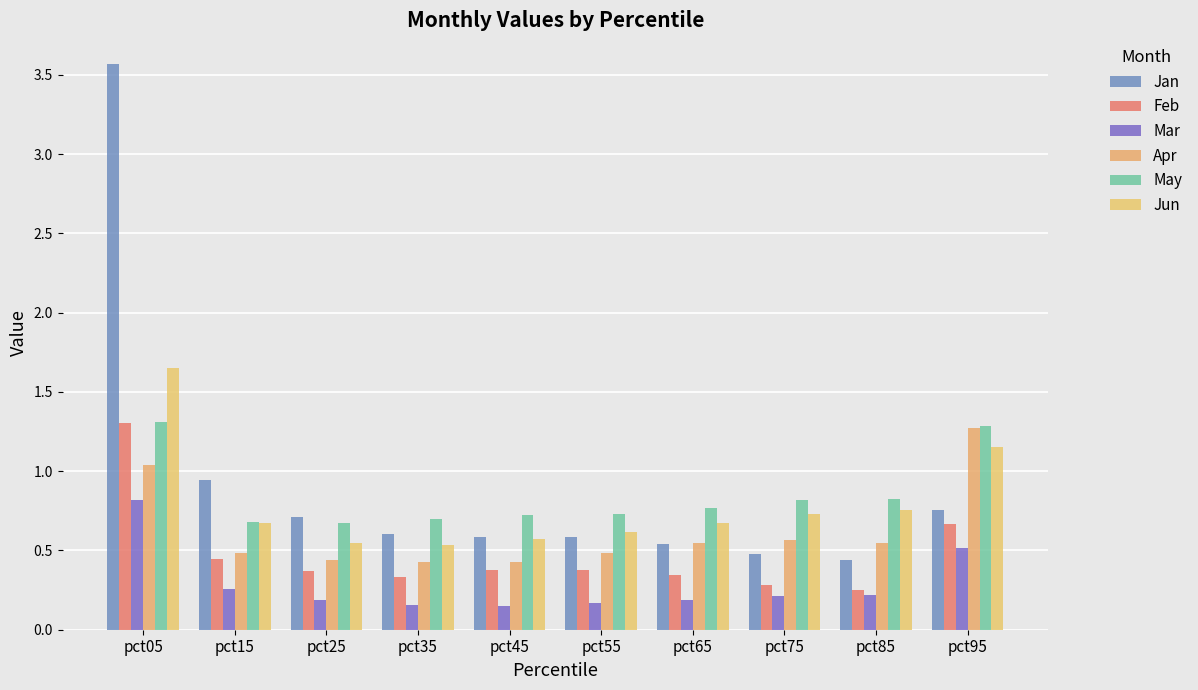

Reading right to left, extract all data points from this chart.

Jan: pct95=0.8	pct85=0.4	pct75=0.5	pct65=0.5	pct55=0.6	pct45=0.6	pct35=0.6	pct25=0.7	pct15=0.9	pct05=3.6
Feb: pct95=0.7	pct85=0.3	pct75=0.3	pct65=0.3	pct55=0.4	pct45=0.4	pct35=0.3	pct25=0.4	pct15=0.4	pct05=1.3
Mar: pct95=0.5	pct85=0.2	pct75=0.2	pct65=0.2	pct55=0.2	pct45=0.2	pct35=0.2	pct25=0.2	pct15=0.3	pct05=0.8
Apr: pct95=1.3	pct85=0.5	pct75=0.6	pct65=0.5	pct55=0.5	pct45=0.4	pct35=0.4	pct25=0.4	pct15=0.5	pct05=1.0
May: pct95=1.3	pct85=0.8	pct75=0.8	pct65=0.8	pct55=0.7	pct45=0.7	pct35=0.7	pct25=0.7	pct15=0.7	pct05=1.3
Jun: pct95=1.2	pct85=0.8	pct75=0.7	pct65=0.7	pct55=0.6	pct45=0.6	pct35=0.5	pct25=0.5	pct15=0.7	pct05=1.7